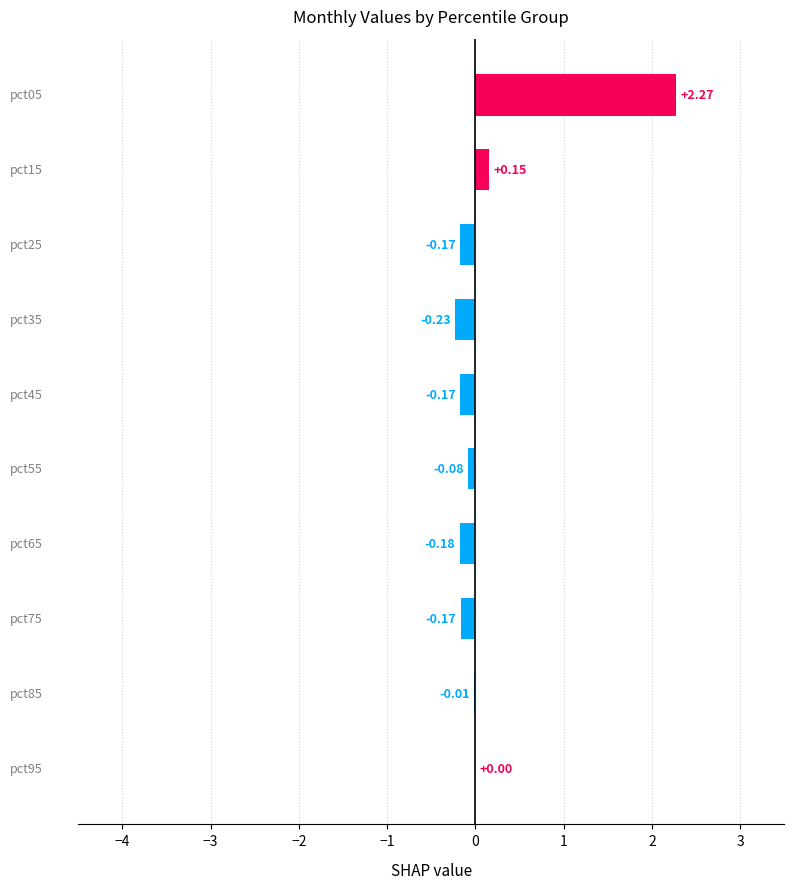

Count the number of values greater than 0.

3